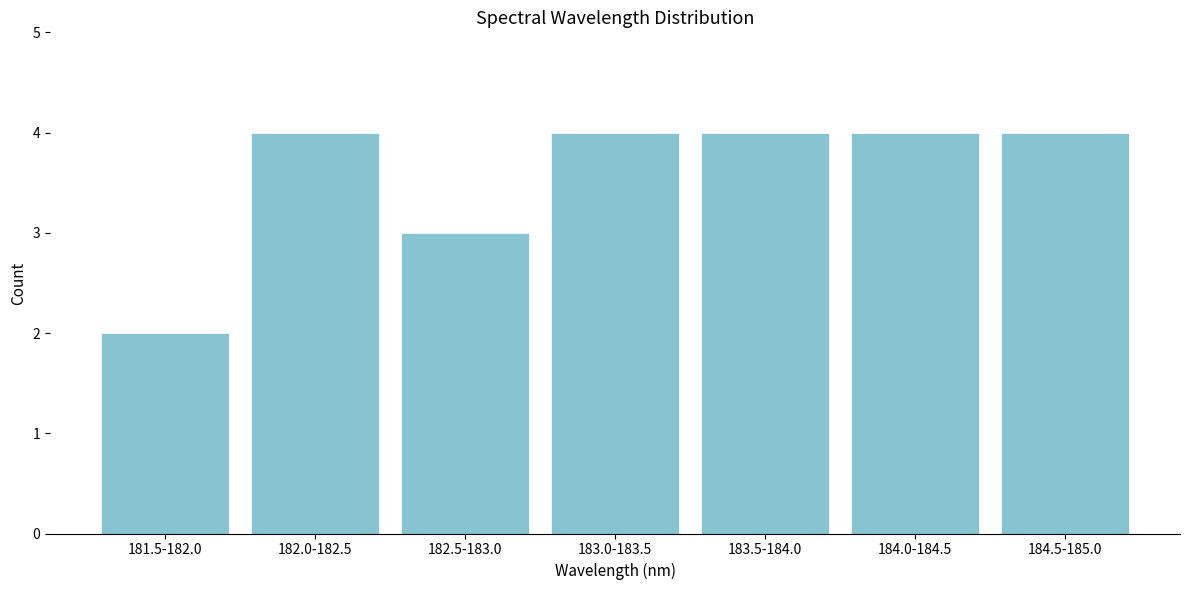

Reading left to right, extract all data points from this chart.

2	4	3	4	4	4	4